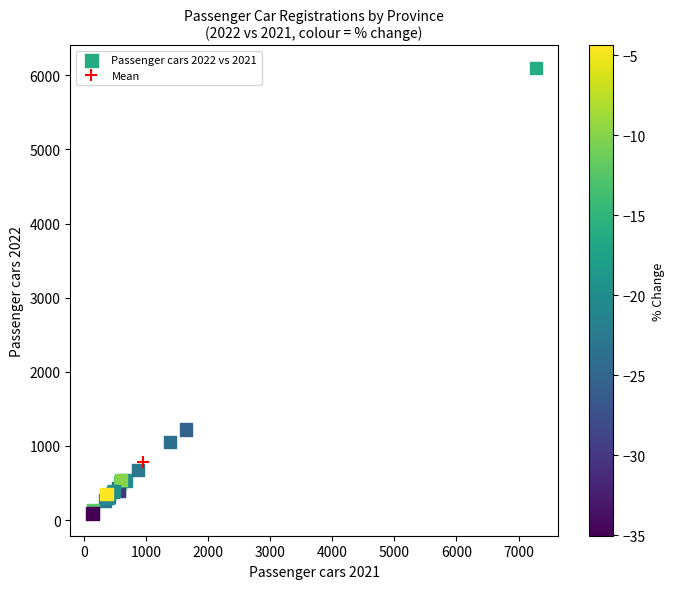

What Y value in the scatter plot is closest to 3095?

1221